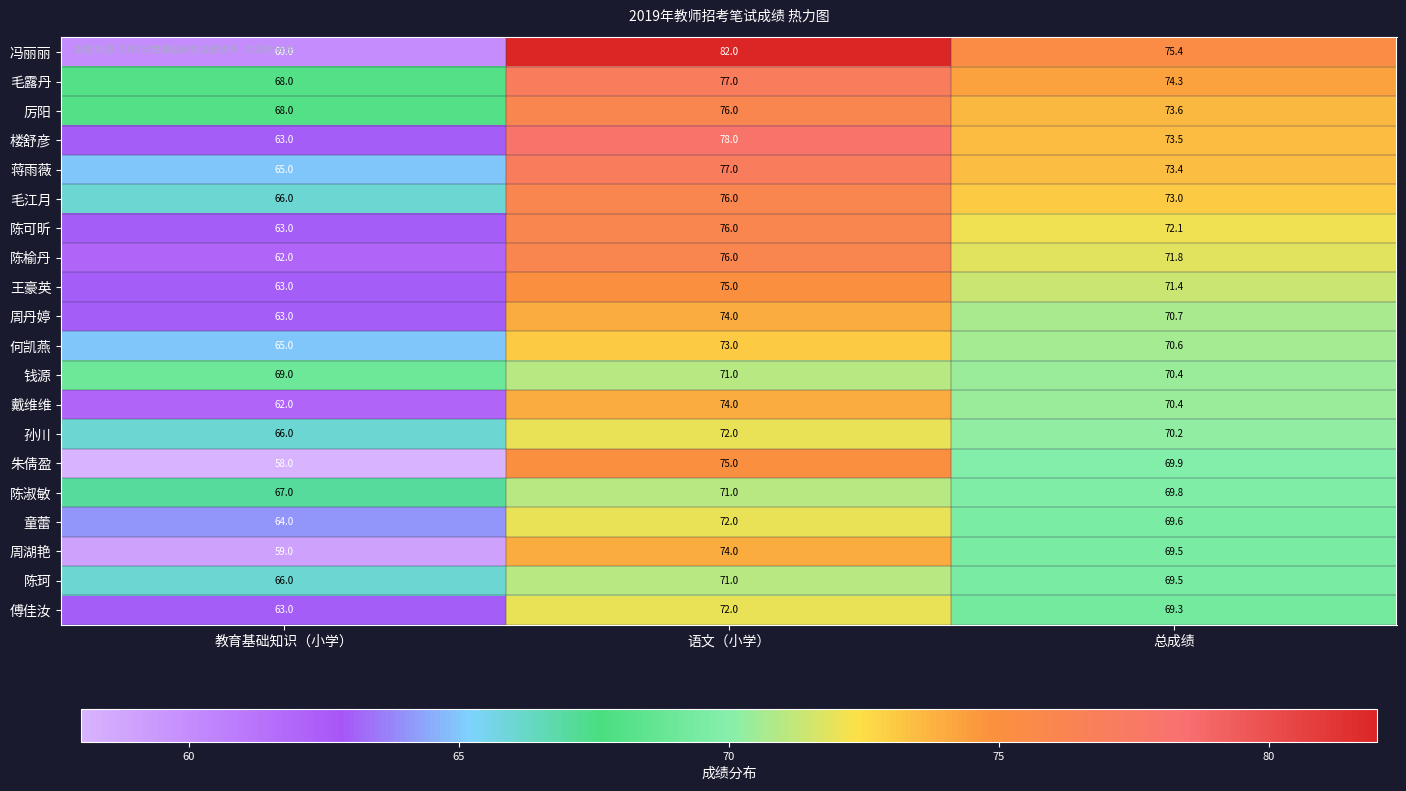

Rank the categories by 傅佳汝 value from highest to lowest.

语文（小学）, 总成绩, 教育基础知识（小学）